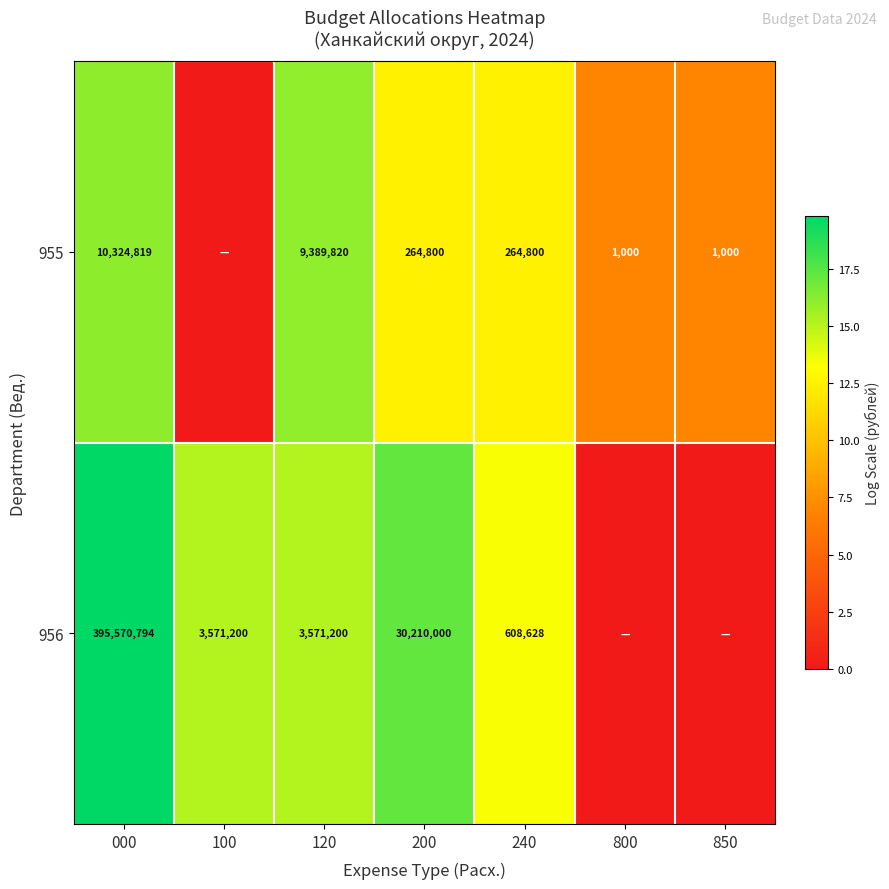

What is the maximum value shown in the chart?

19.8